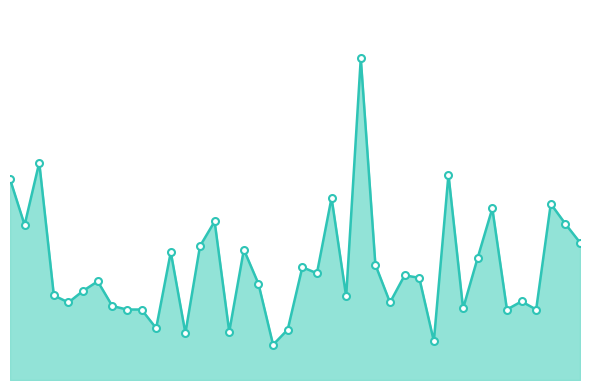

True or false: the data has more than 1 interior local peaks.

True